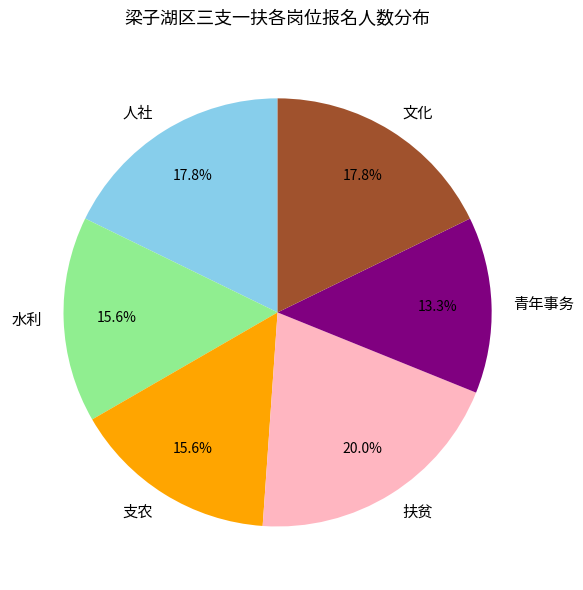

To the nearest percent, what is the difference between the largest and smallest slice percentages?

7%